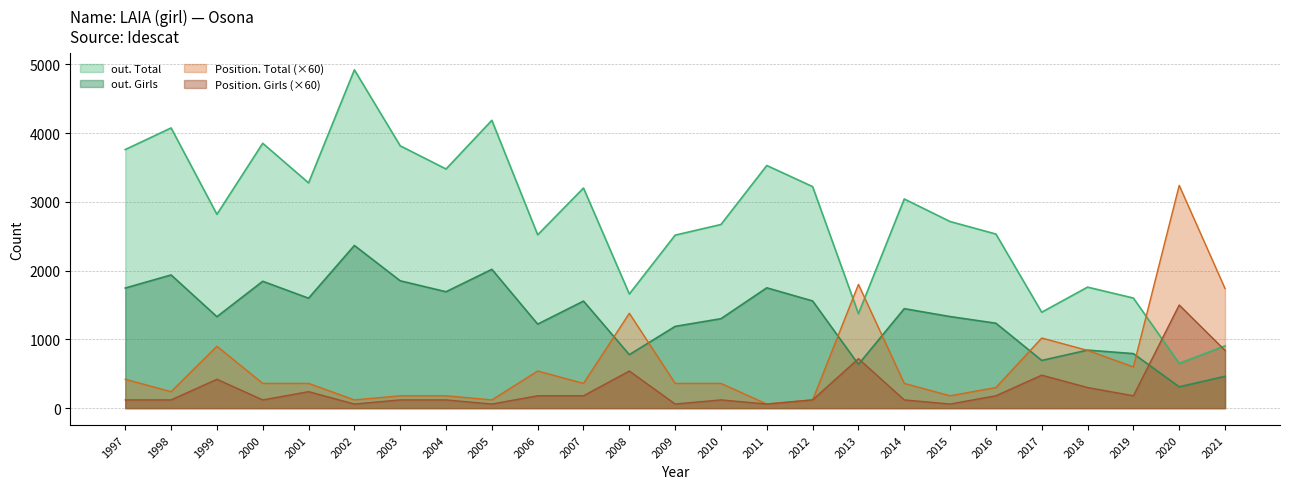

Between 2018 and 2014, which is larger?

2014